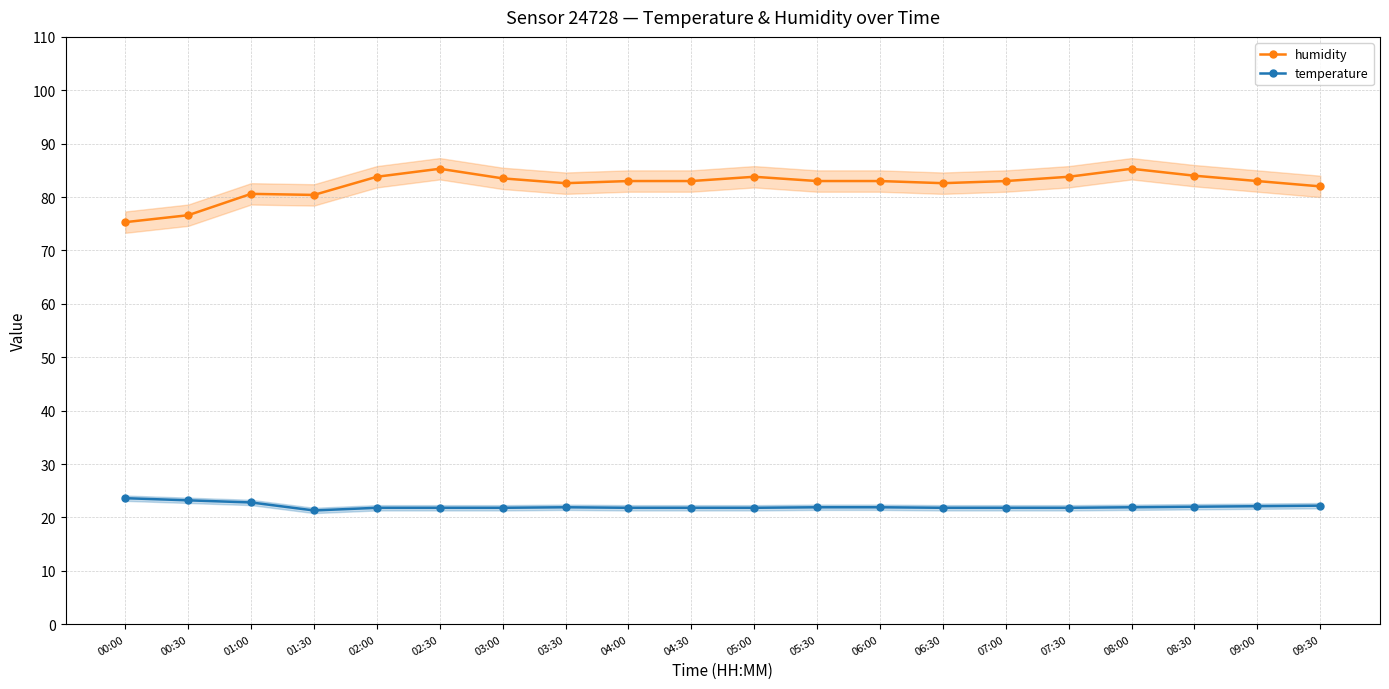

The value of temperature at 01:30 is 5.2. True or false?

False